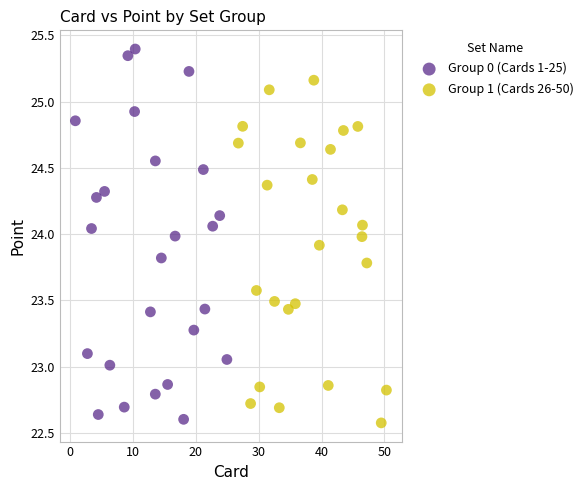

Which series contains the lowest Y value?

Group 1 (Cards 26-50)